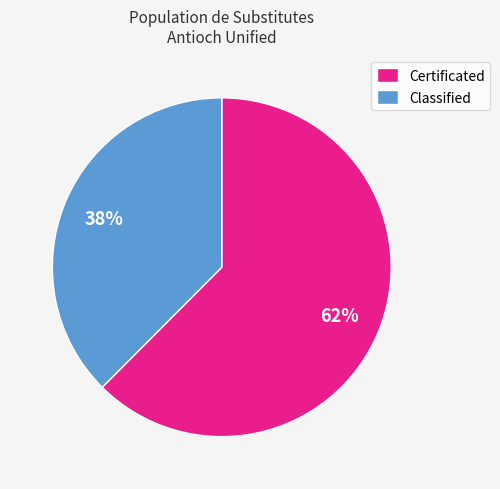

True or false: Certificated accounts for 57% of the total.

False